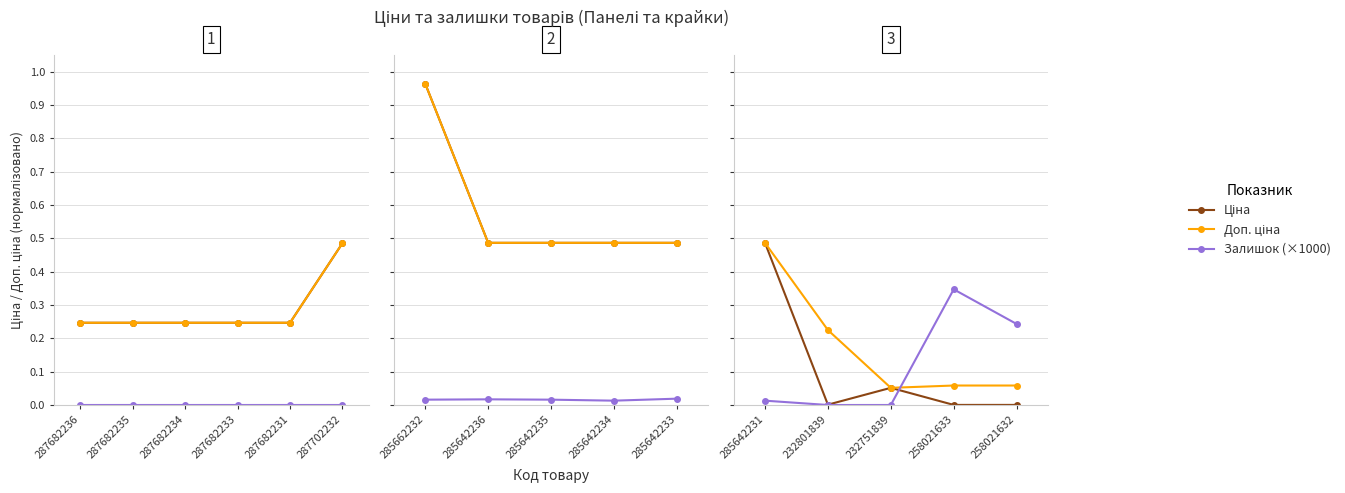

What is the difference between the highest and lowest values at 232801839?

0.2